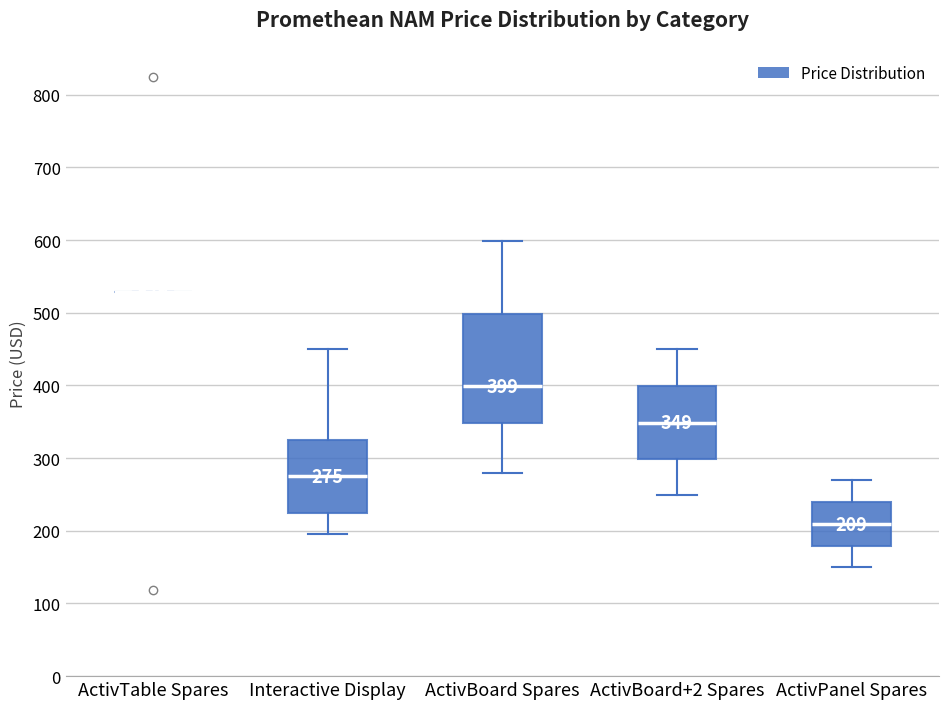

Which box is the tallest, from its lower edge to its upper edge?

ActivBoard Spares